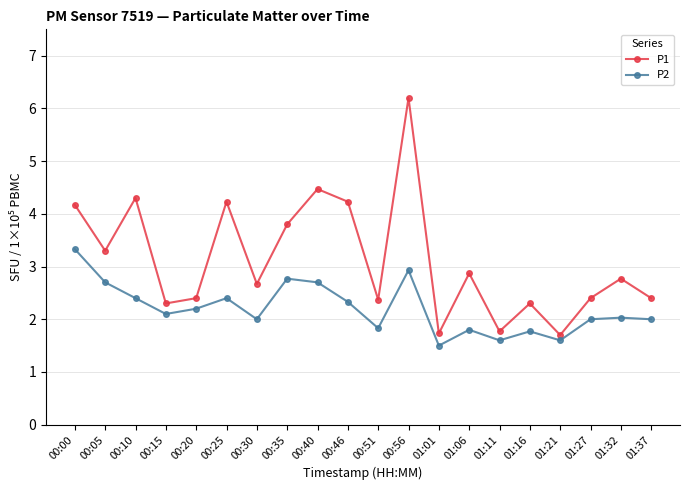

Which series has the widest spread of values?

P1